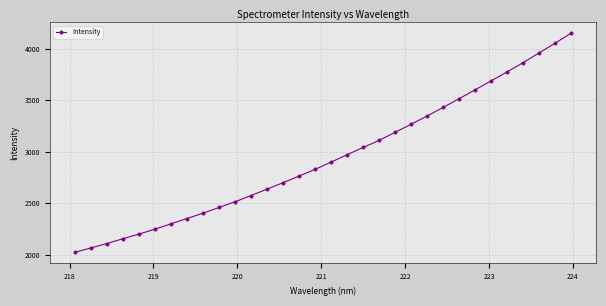

What is the greatest value displayed?

4154.6